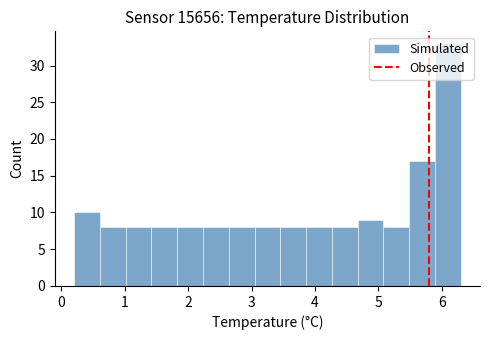

How tall is the bar that spans 5.5 to 5.9 on the x-axis? Neither the bar edges nor the heights are printed on the chart, so give them approximately, as read against the axes.

17